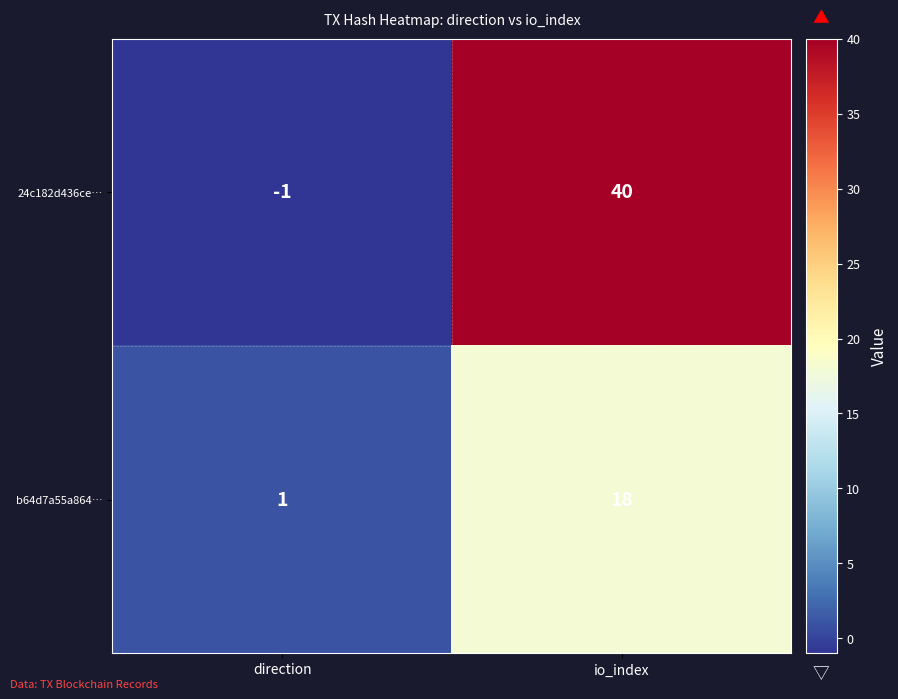

True or false: 24c182d436ce… has a value of 40 at io_index.

True